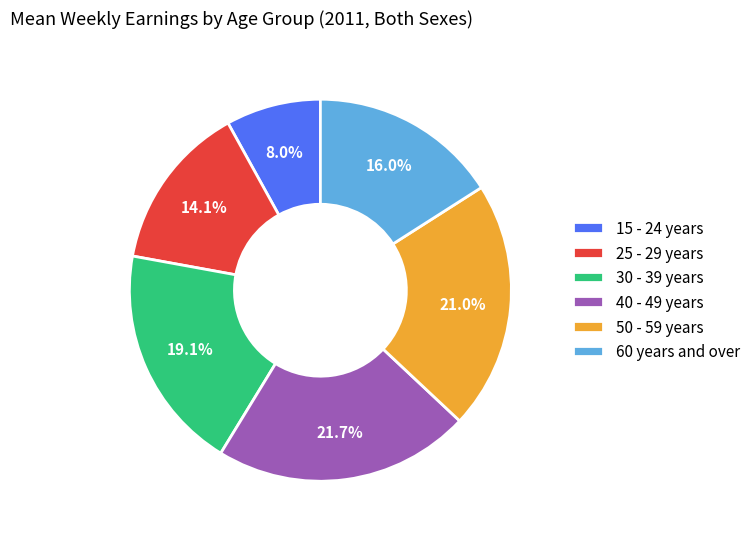

Which slice is the smallest?

15 - 24 years